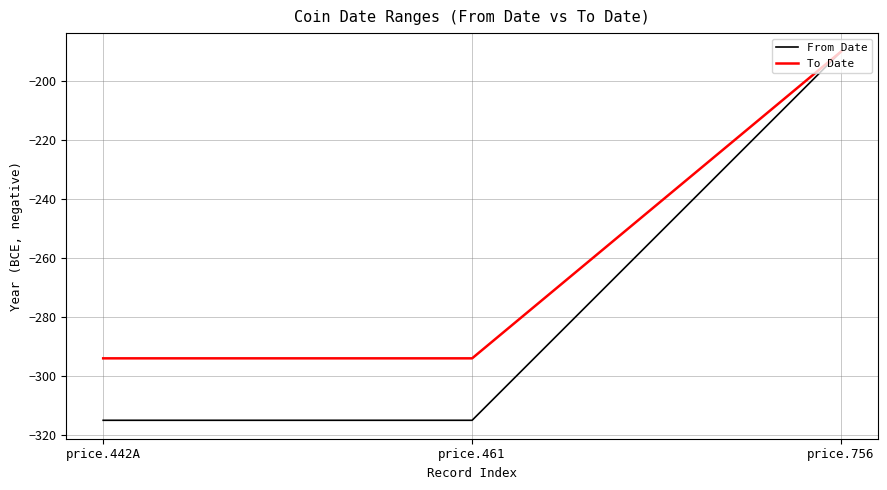

Does the chart have visible grid lines?

Yes